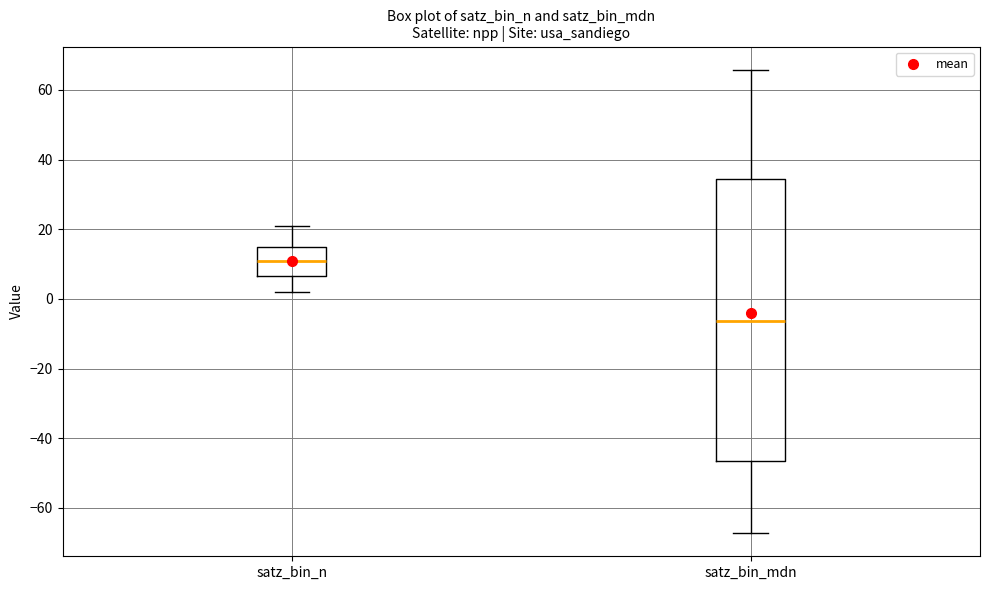

Which box has the lowest median line?

satz_bin_mdn